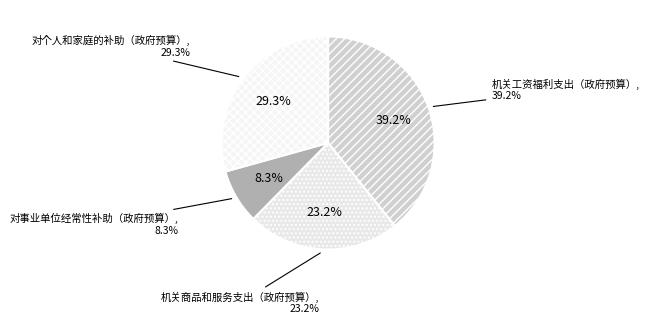

Does 对个人和家庭的补助（政府预算） represent more than half of the total?

No